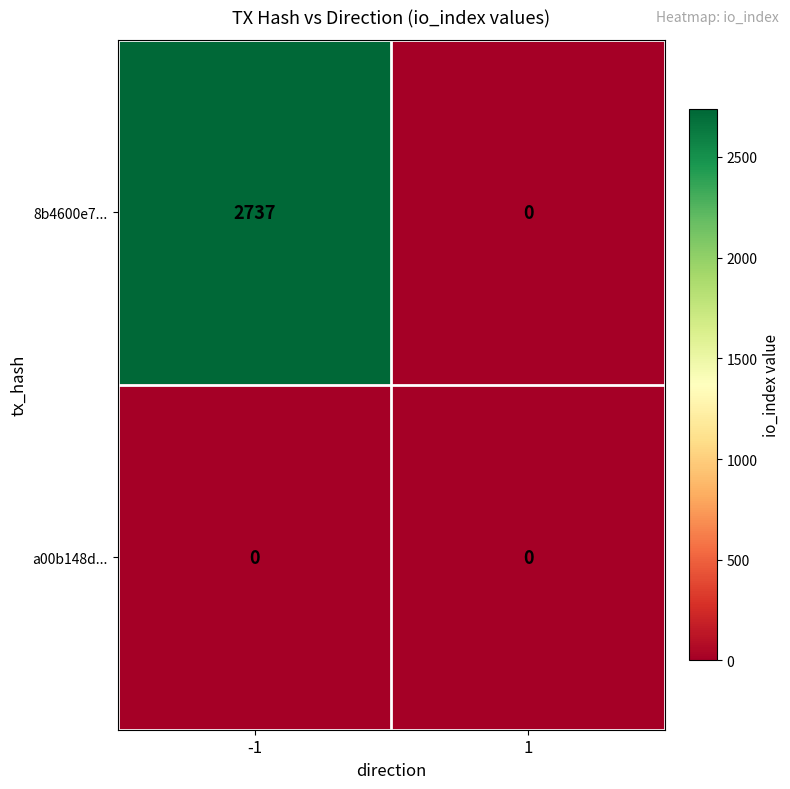

Rank the series by their average value, from highest to lowest.

8b4600e7..., a00b148d...